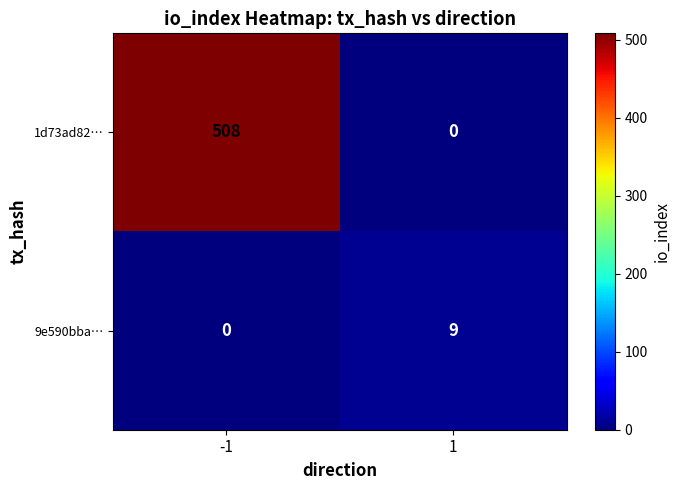

Rank the categories by 9e590bba… value from highest to lowest.

1, -1